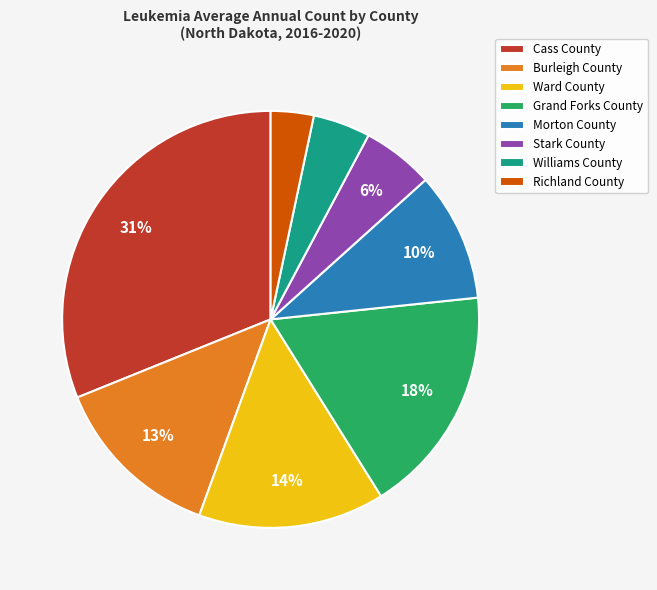

Which has a higher value, Grand Forks County or Williams County?

Grand Forks County